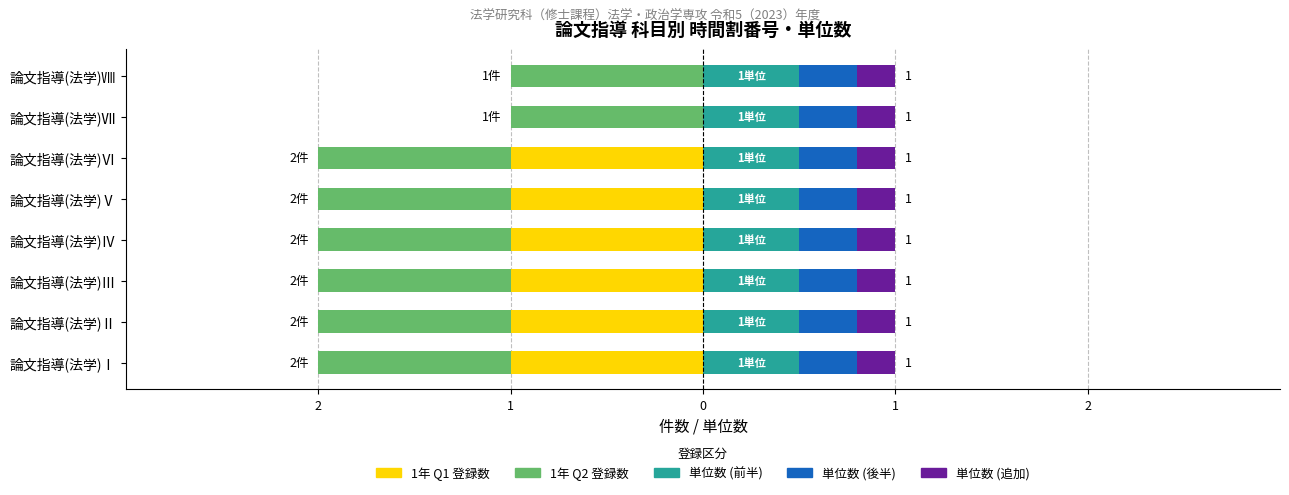

What are all the series names shown in the legend?

1年 Q1 登録数, 1年 Q2 登録数, 単位数 (前半), 単位数 (後半), 単位数 (追加)